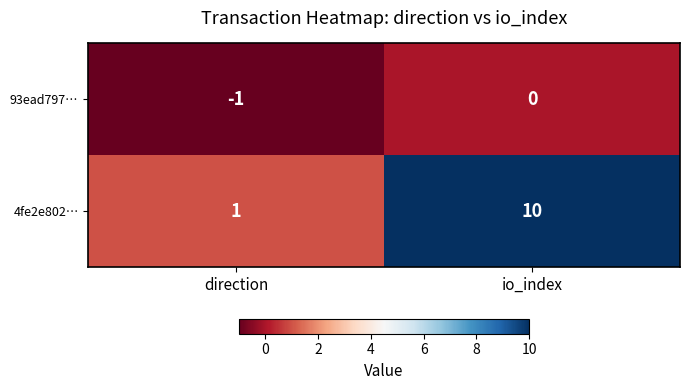

What is the sum of all 4fe2e802… values?

11